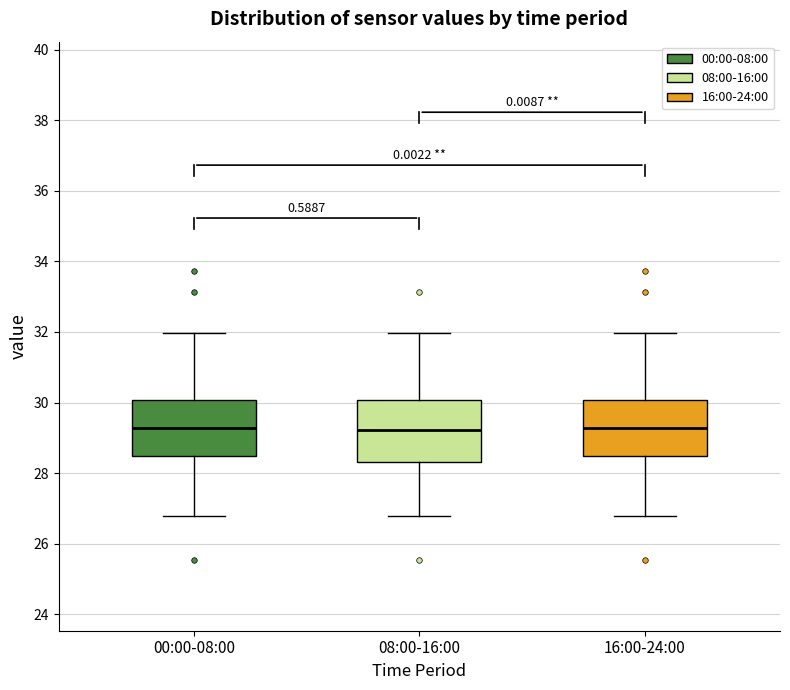

Reading left to right, read every box against the y-axis: the position of its median line, the range the box covers, and the ends of its whiskers. The values are not printed on the chart, so give them approximately, as read against the axis.

00:00-08:00: median 29.2, box 28.4 to 30.0, whiskers 26.8 to 32.0
08:00-16:00: median 29.2, box 28.4 to 30.0, whiskers 26.8 to 32.0
16:00-24:00: median 29.2, box 28.4 to 30.0, whiskers 26.8 to 32.0